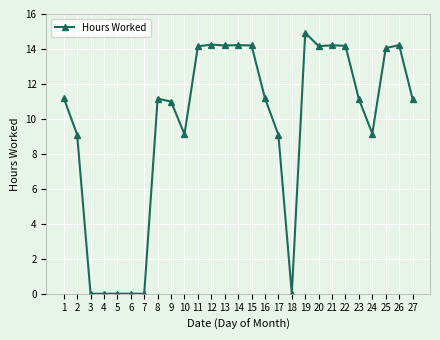

What is the value of the 13th point from the left?

14.2